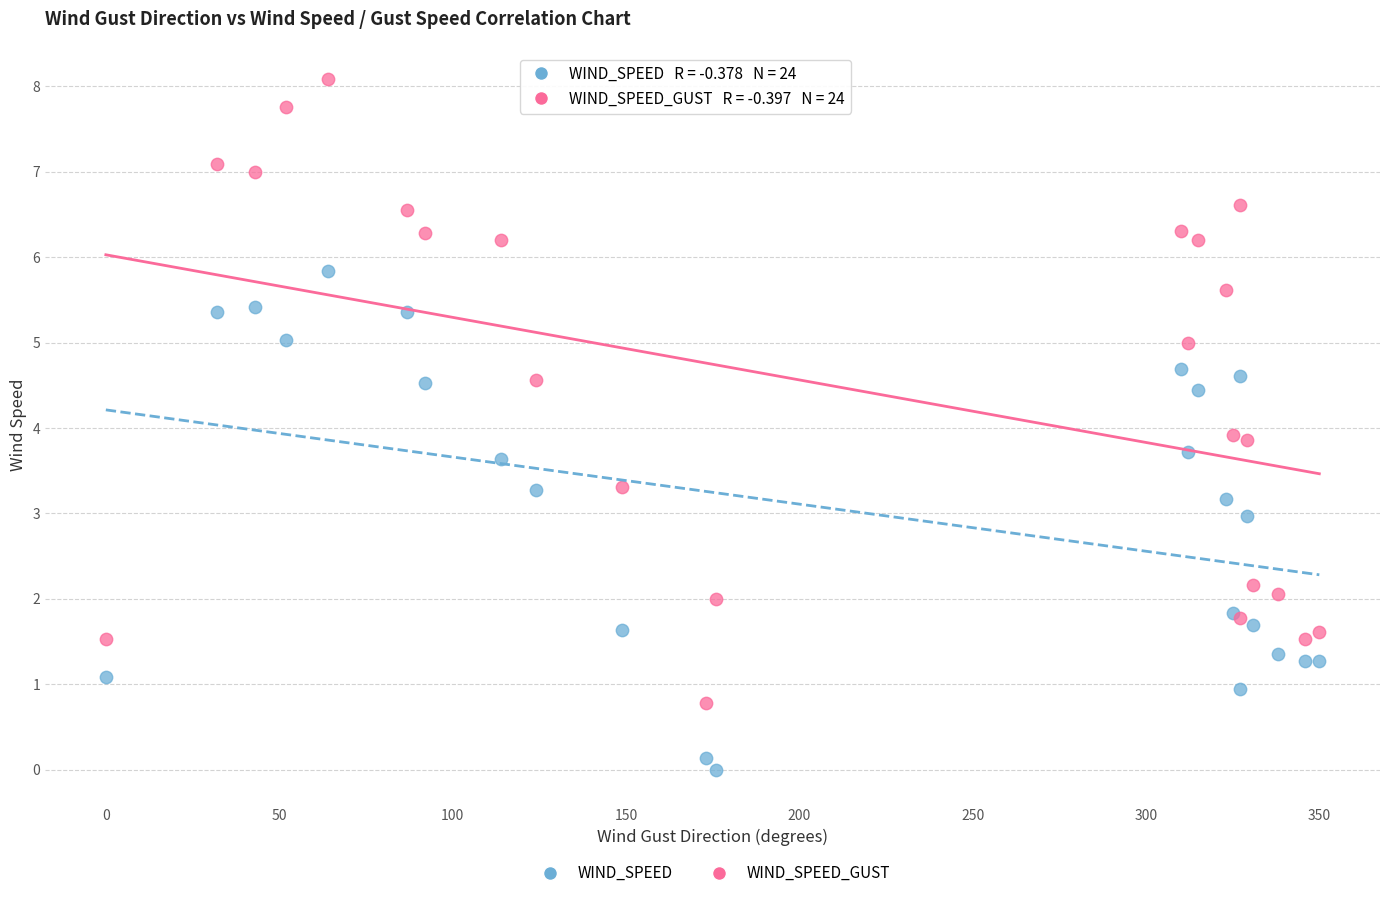

Which series reaches the minimum Y coordinate?

WIND_SPEED